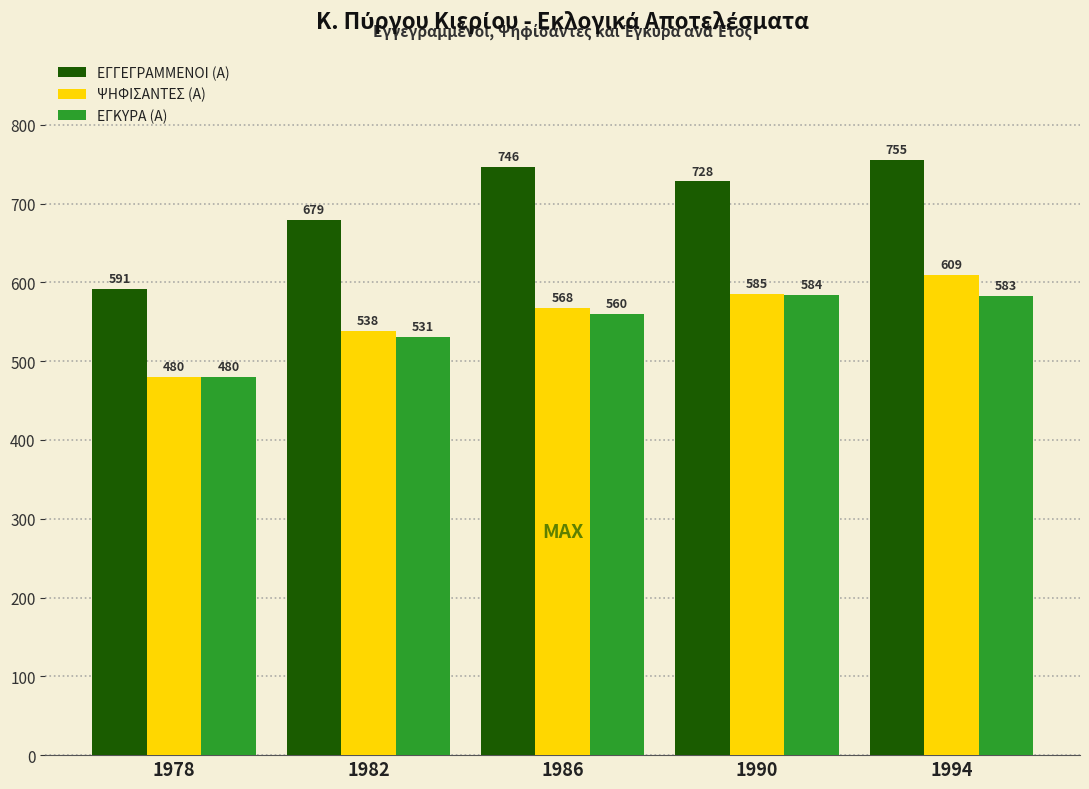

What is the sum of the ΕΓΓΕΓΡΑΜΜΕΝΟΙ (Α) values at 1986 and 1982?

1425